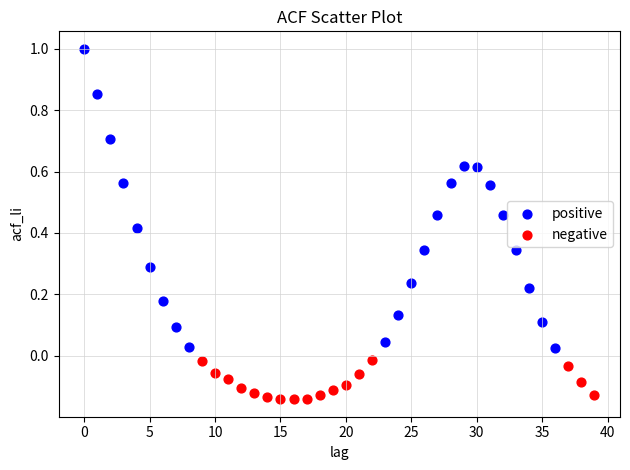

Which series has the widest spread of Y values?

positive